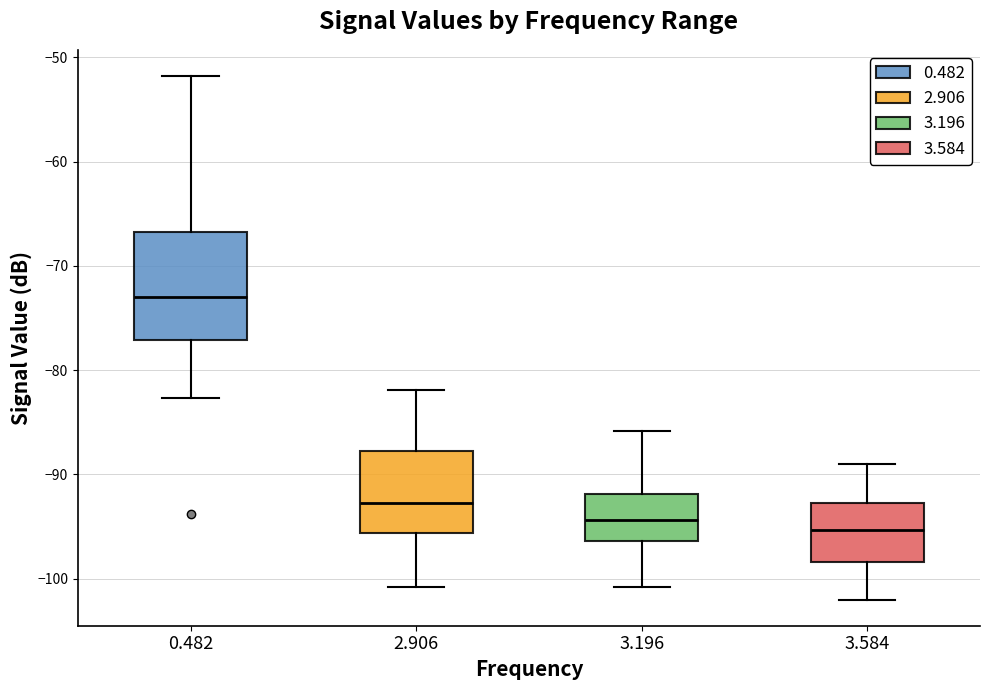

Where is the lower edge of the box at x = 3.196 on the y-axis? The values are not printed on the chart, so give them approximately, as read against the axis.

-96